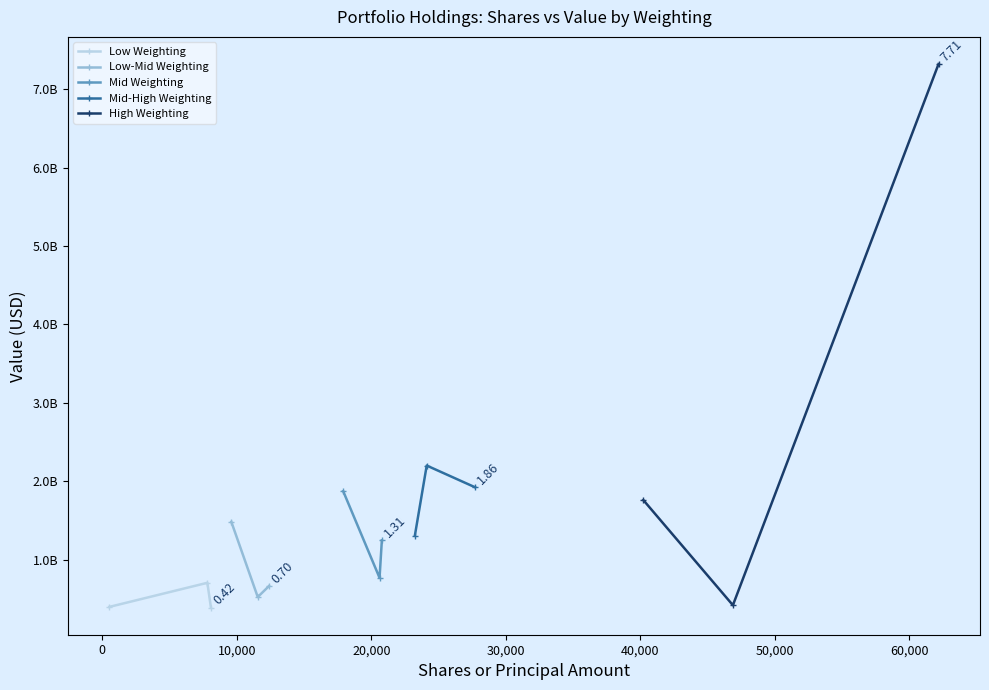

How many distinct data groups are displayed?

5